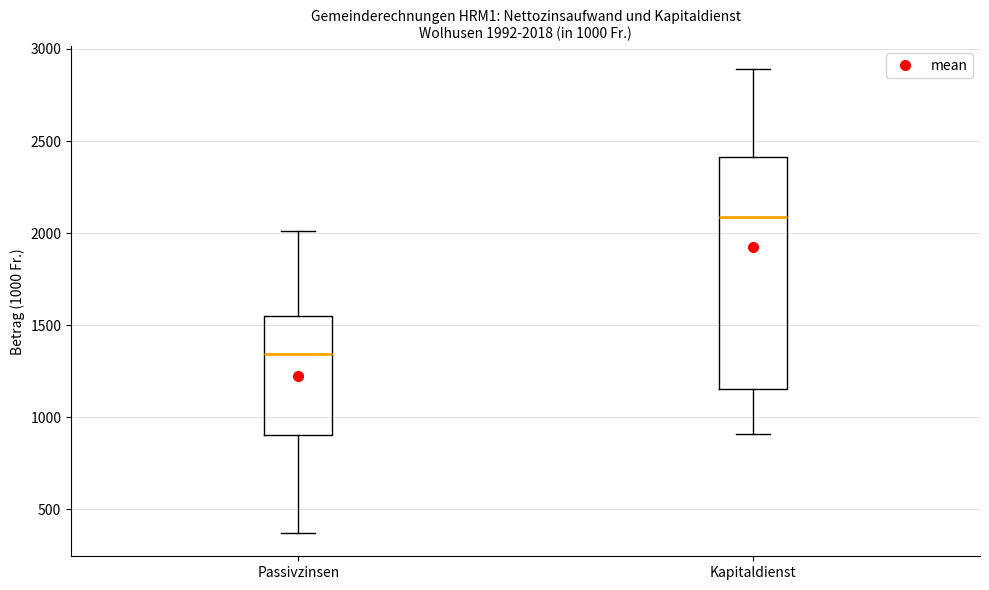

Which box has the highest median line?

Kapitaldienst